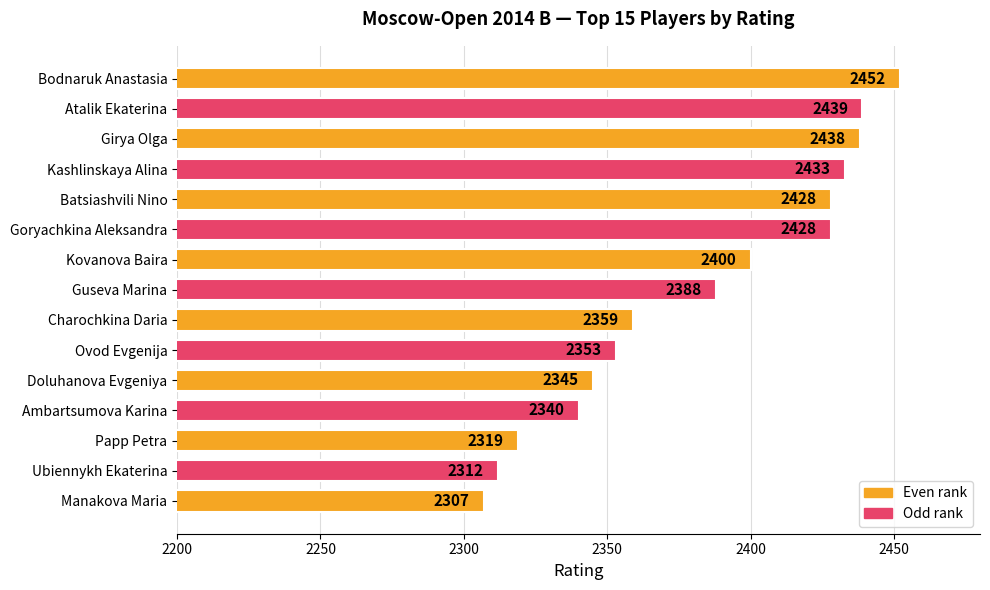

What is the sum of the values at Girya Olga and Kashlinskaya Alina?

4871